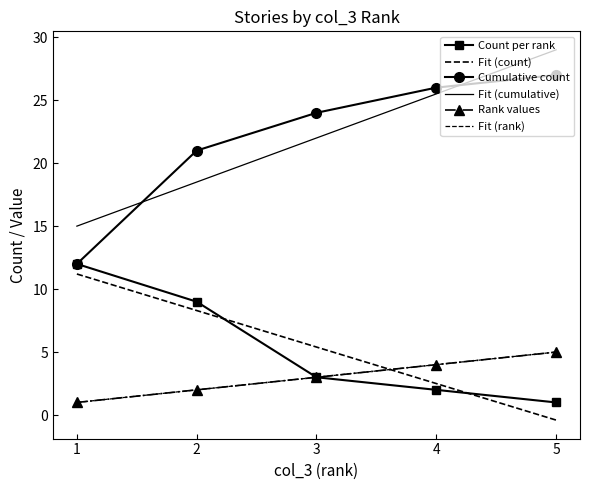

What value does the Fit (cumulative) series have at 4?

25.5